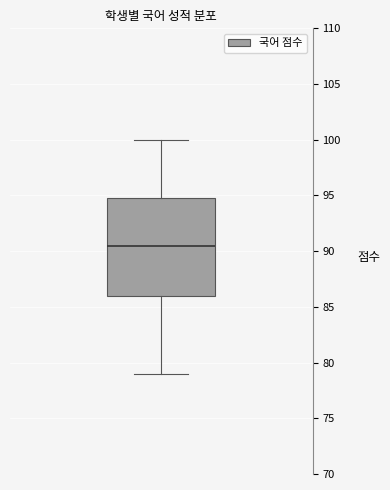

Read this box plot against the y-axis: the position of the median line, the range covered by the box, and the ends of both whiskers. The values are not printed on the chart, so give them approximately, as read against the axis.

median 90.5, box 86.0 to 95.0, whiskers 79.0 to 100.0